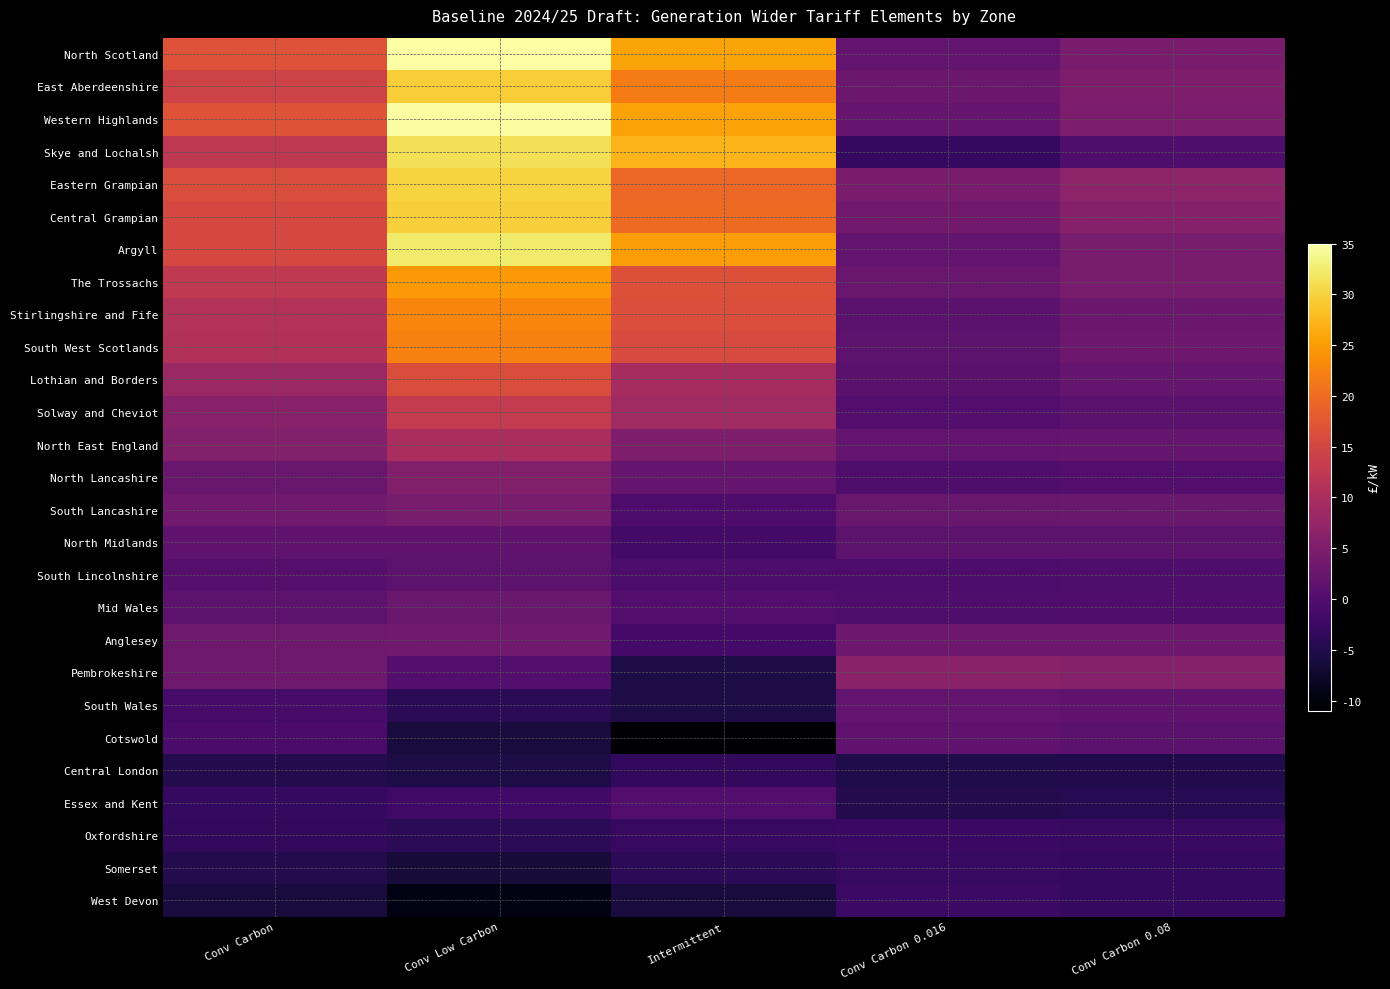

What is the smallest value displayed?

-10.8